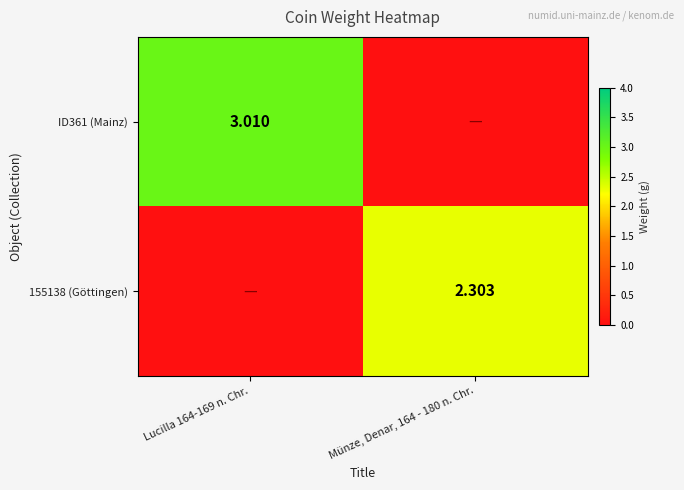

The ID361 (Mainz) series shows -1.2 at Münze, Denar, 164 - 180 n. Chr.. True or false?

False